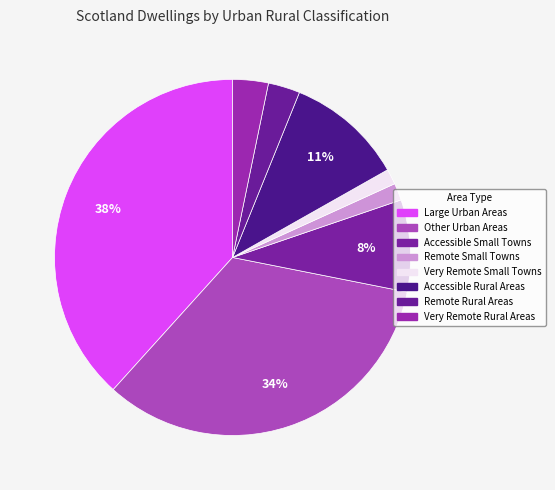

Is Very Remote Small Towns the majority of the pie?

No